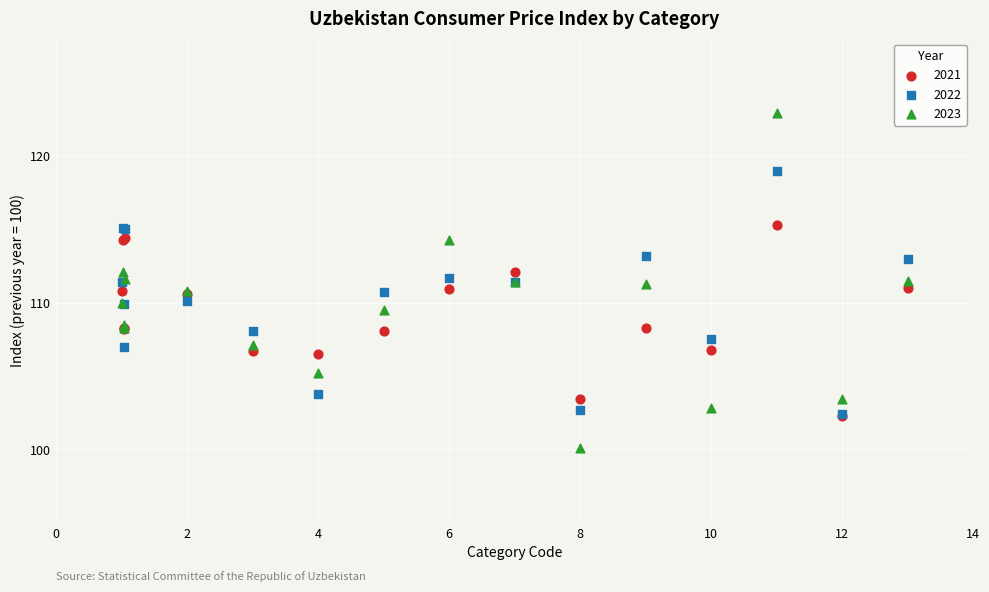

Which series contains the lowest Y value?

2023